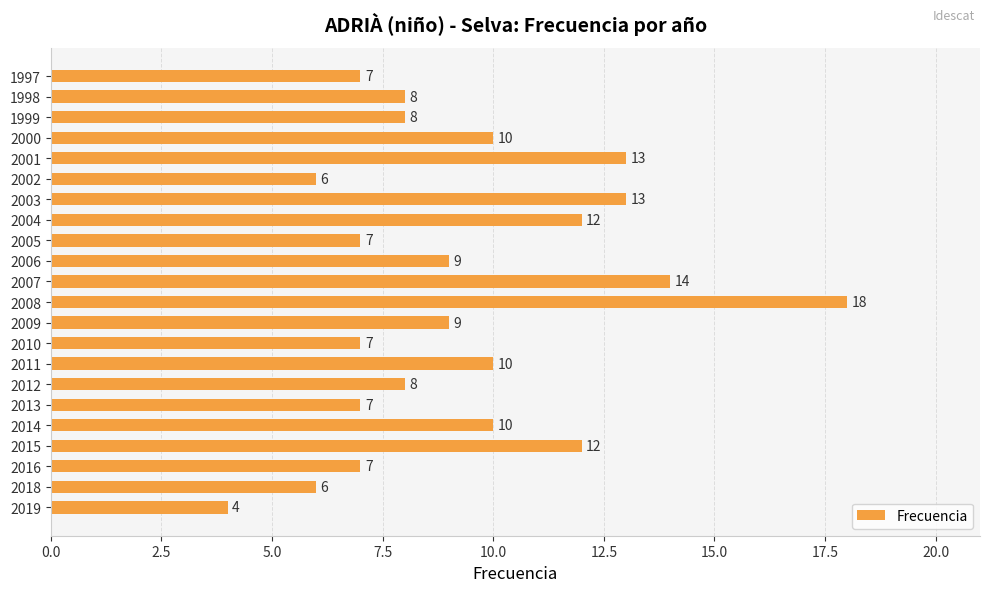

Are the bars grouped side by side (vs. stacked)?

No